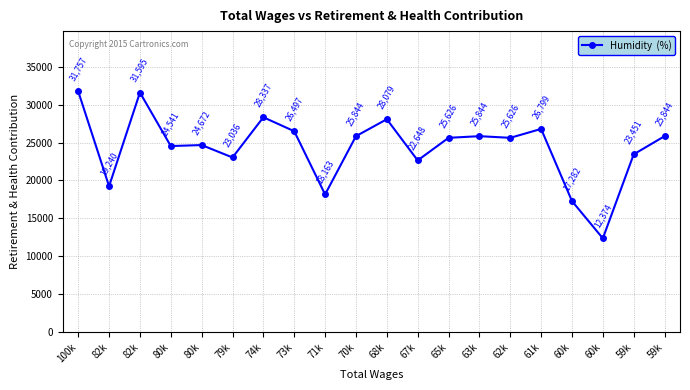

How many data points does each series have?

20